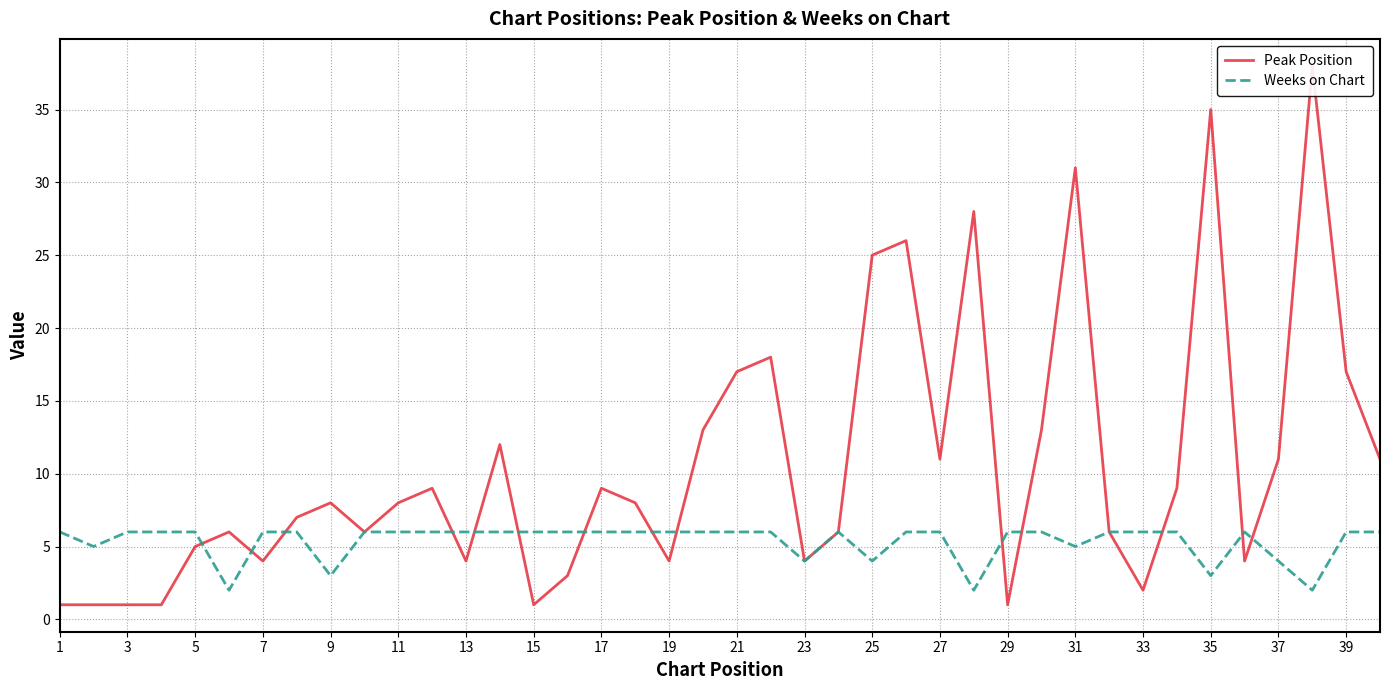

Rank the series by their maximum value, from highest to lowest.

Peak Position, Weeks on Chart